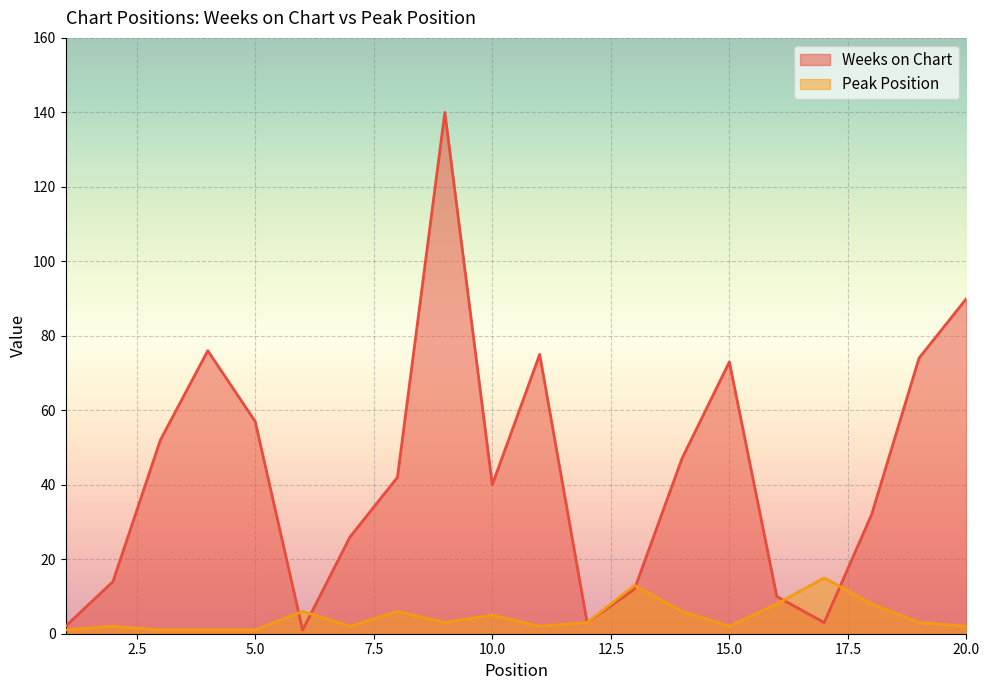

Rank the categories by Peak Position value from lowest to highest.

1, 3, 4, 5, 2, 7, 11, 15, 20, 9, 12, 19, 10, 6, 8, 14, 16, 18, 13, 17